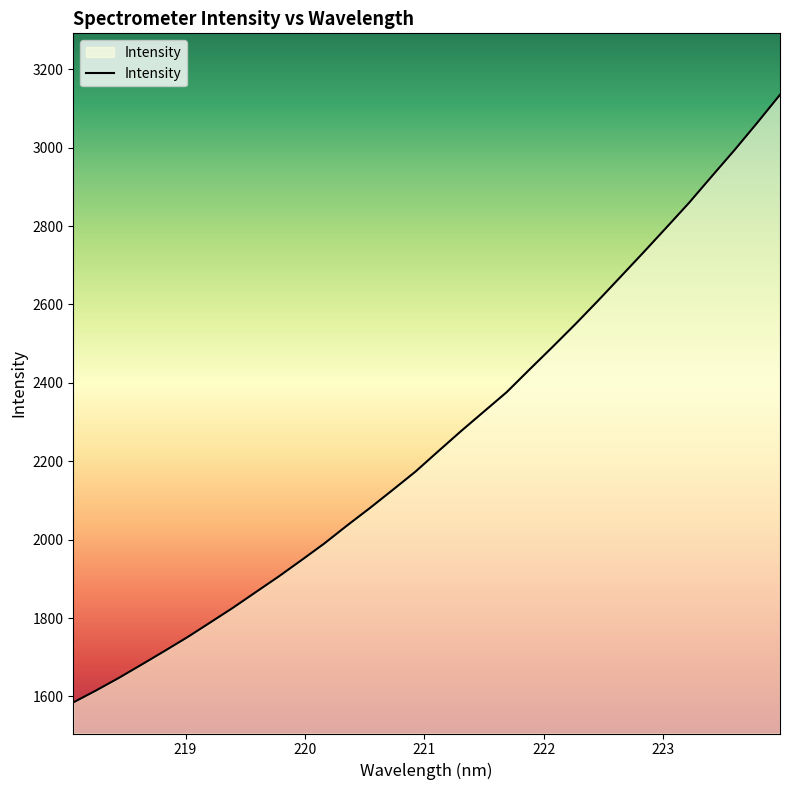

What is the difference between the maximum and minimum values?

1550.4